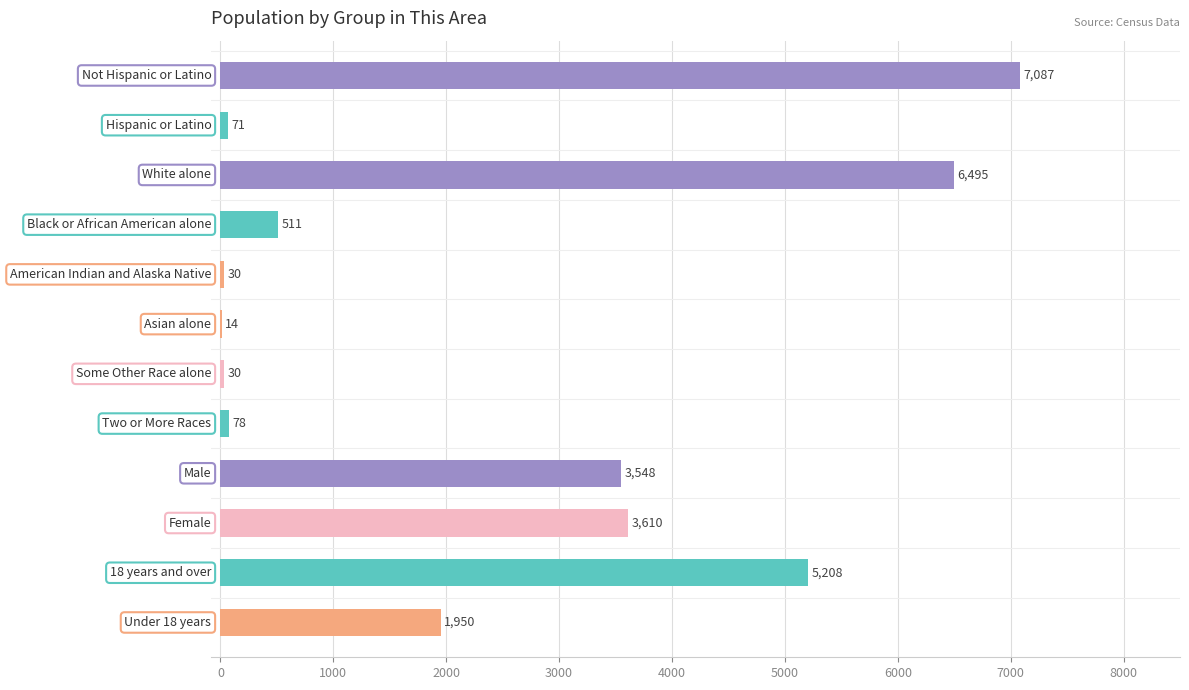

What is the sum of all values?

28632